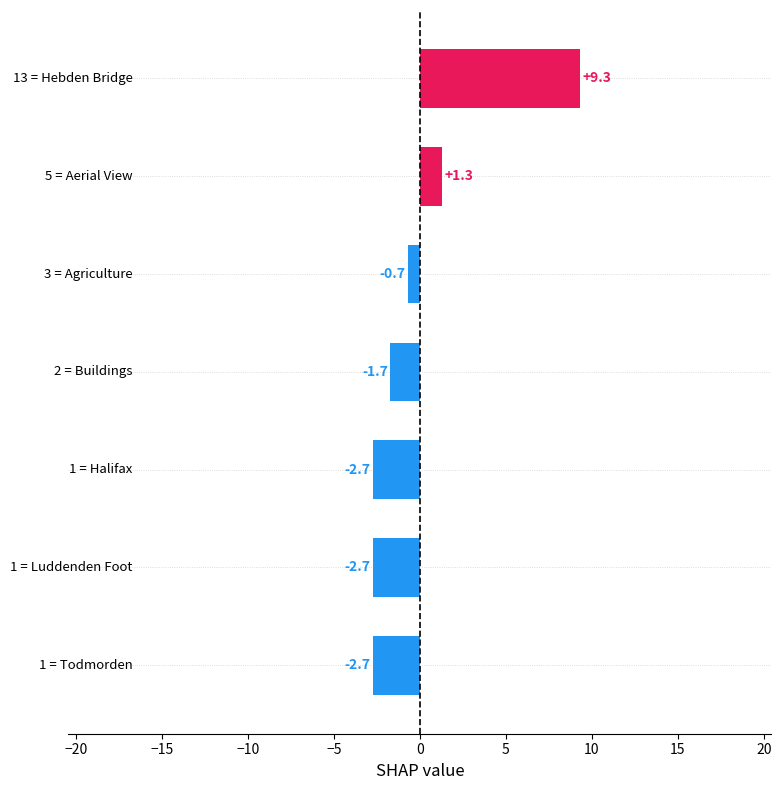

What is the difference between the second highest and second lowest values?

4.0